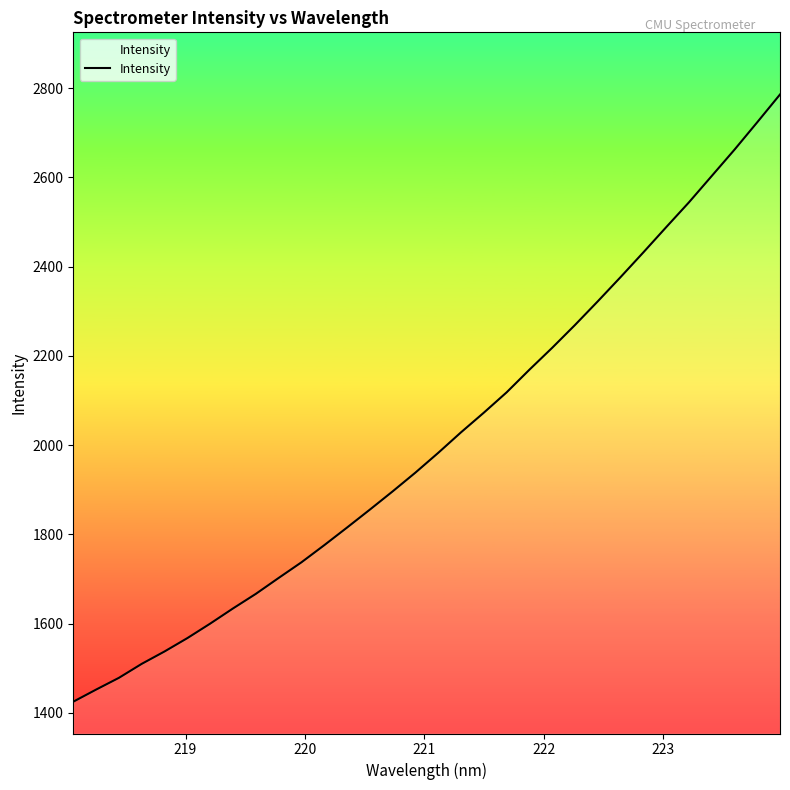

What is the minimum value shown in the chart?

1425.0